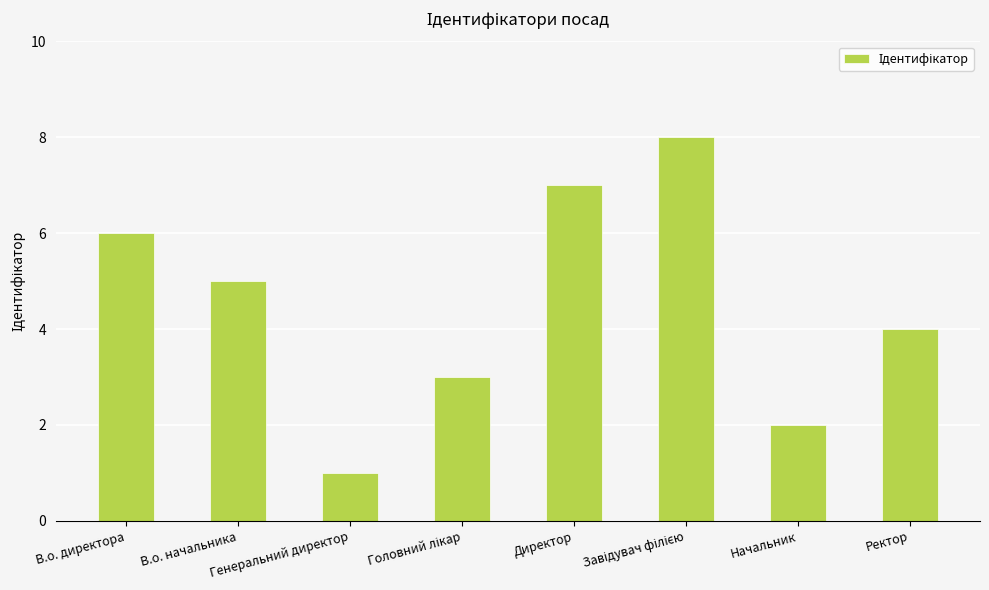

What is the smallest value displayed?

1